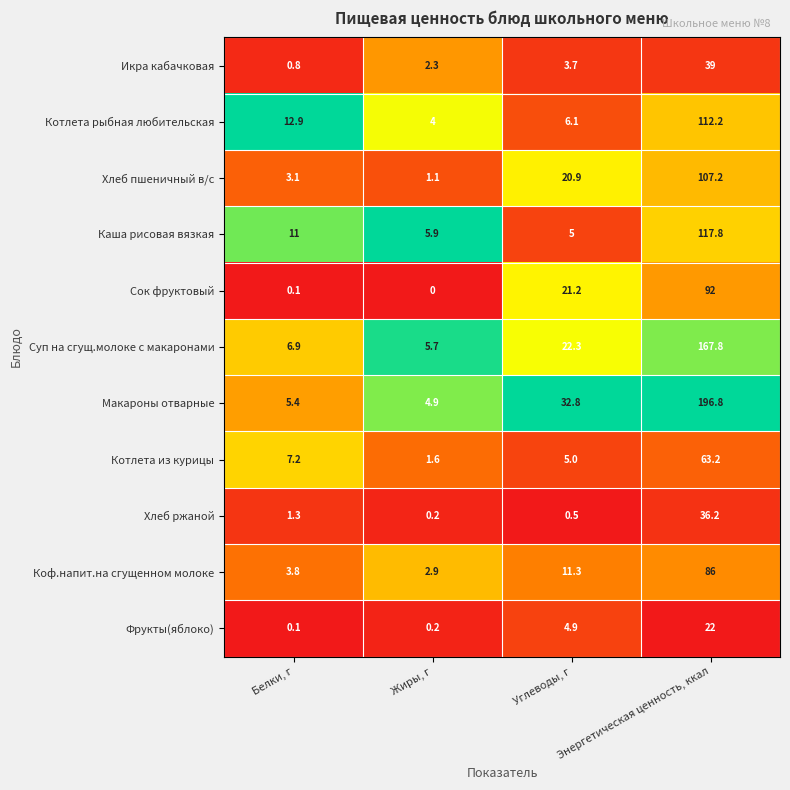

Which series has the largest total across all categories?

Макароны отварные